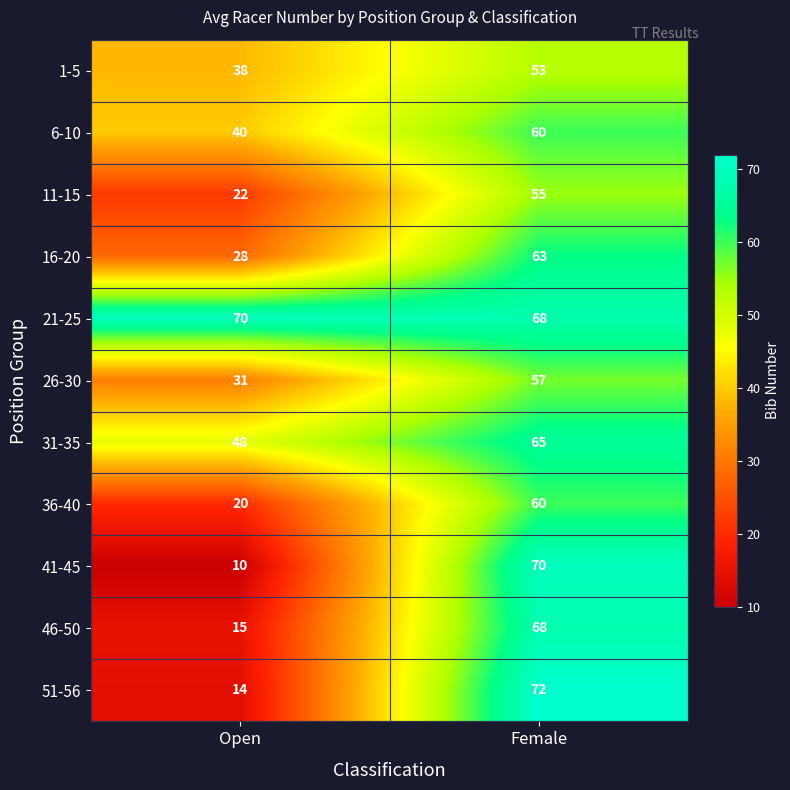

What is the spread (max minus min) of values at Open?

60